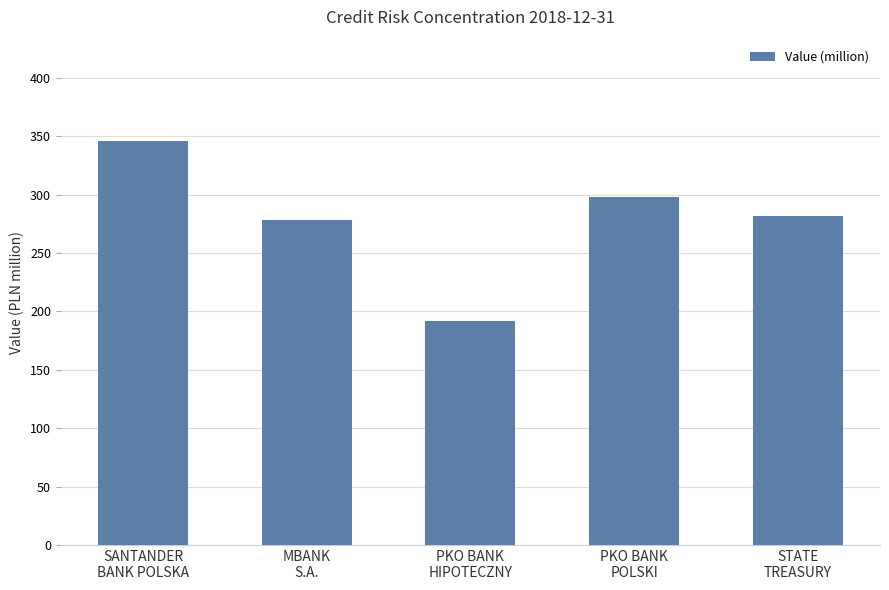

What position from the right is SANTANDER
BANK POLSKA?

5